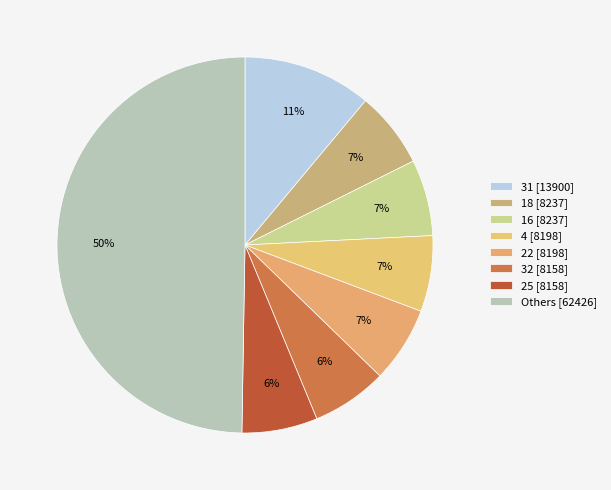

How many segments does this pie chart have?

8